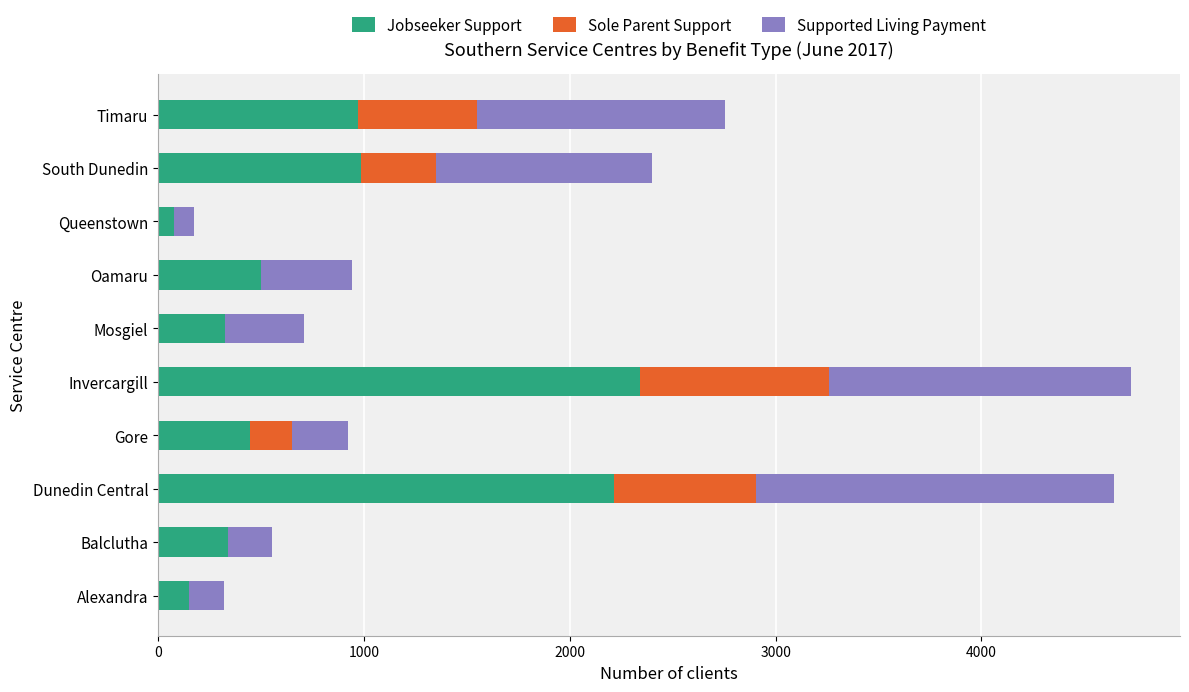

At which label does Jobseeker Support reach its peak?

Invercargill